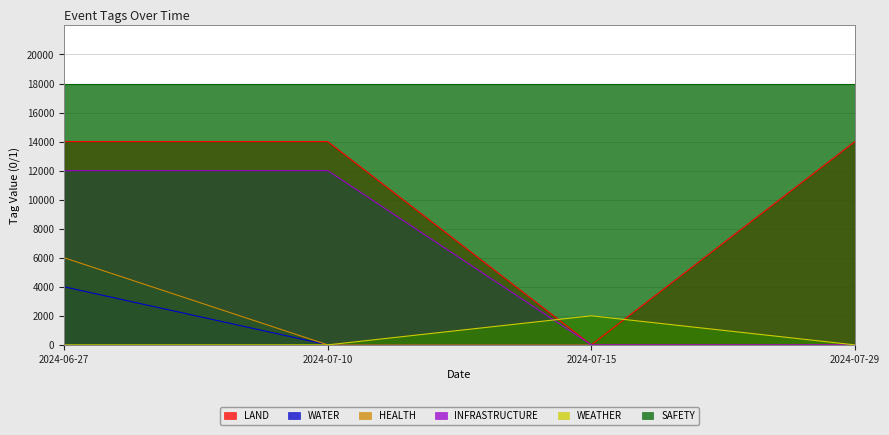

What is the sum of all INFRASTRUCTURE values?

24000